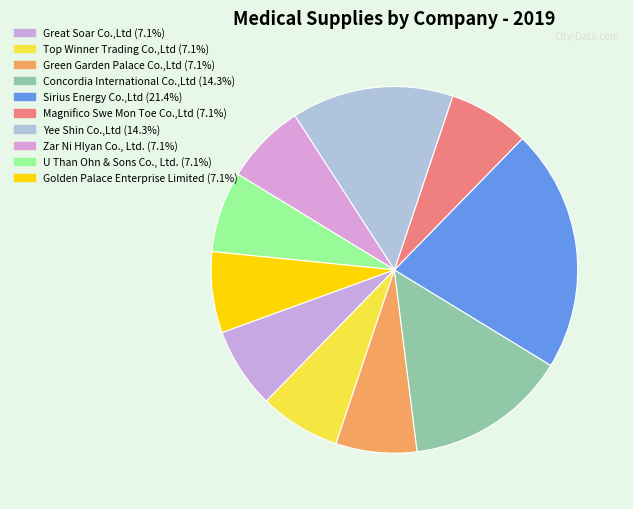

What is the largest slice in the pie chart?

Sirius Energy Co.,Ltd